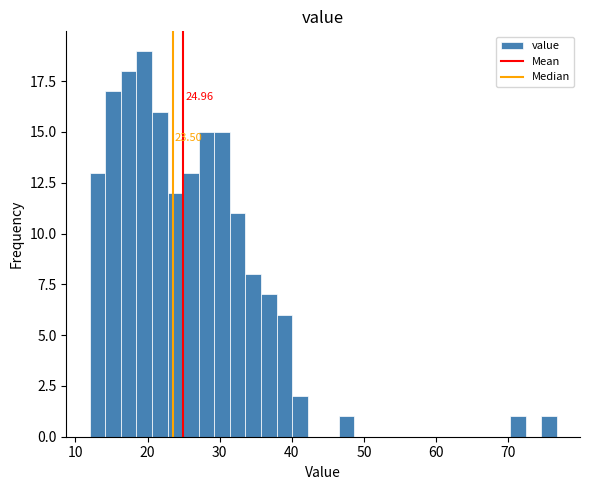

Read against the x-axis, roughly where is the centre of the tallest bar?

20